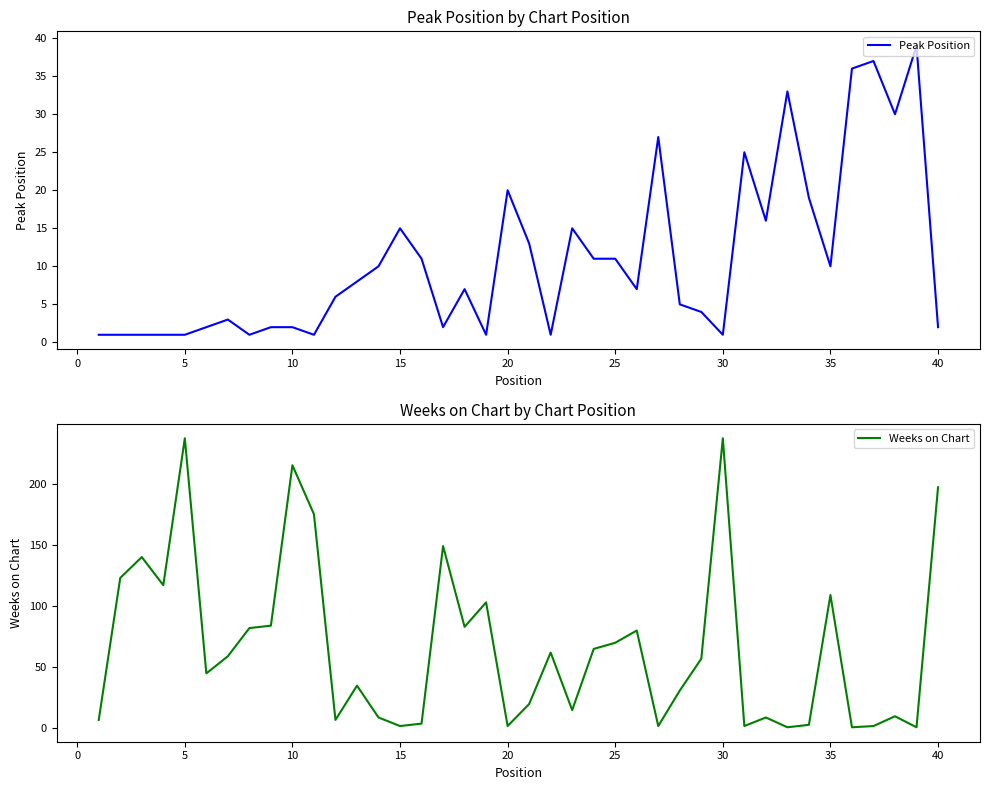

What are all the series names shown in the legend?

Peak Position, Weeks on Chart